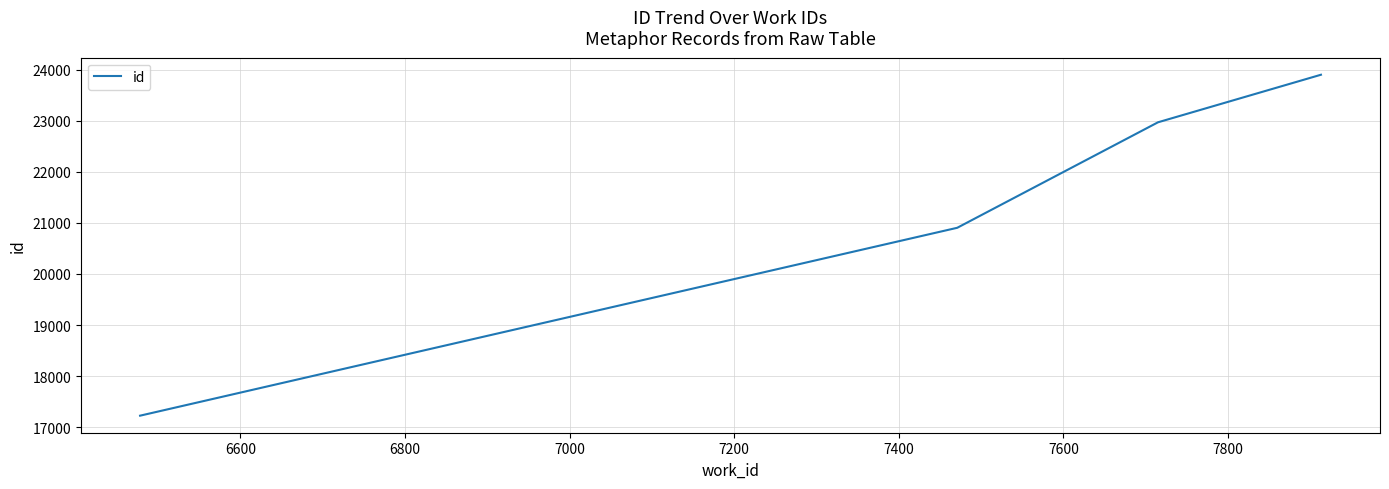

True or false: the data has more than 0 interior local peaks.

False